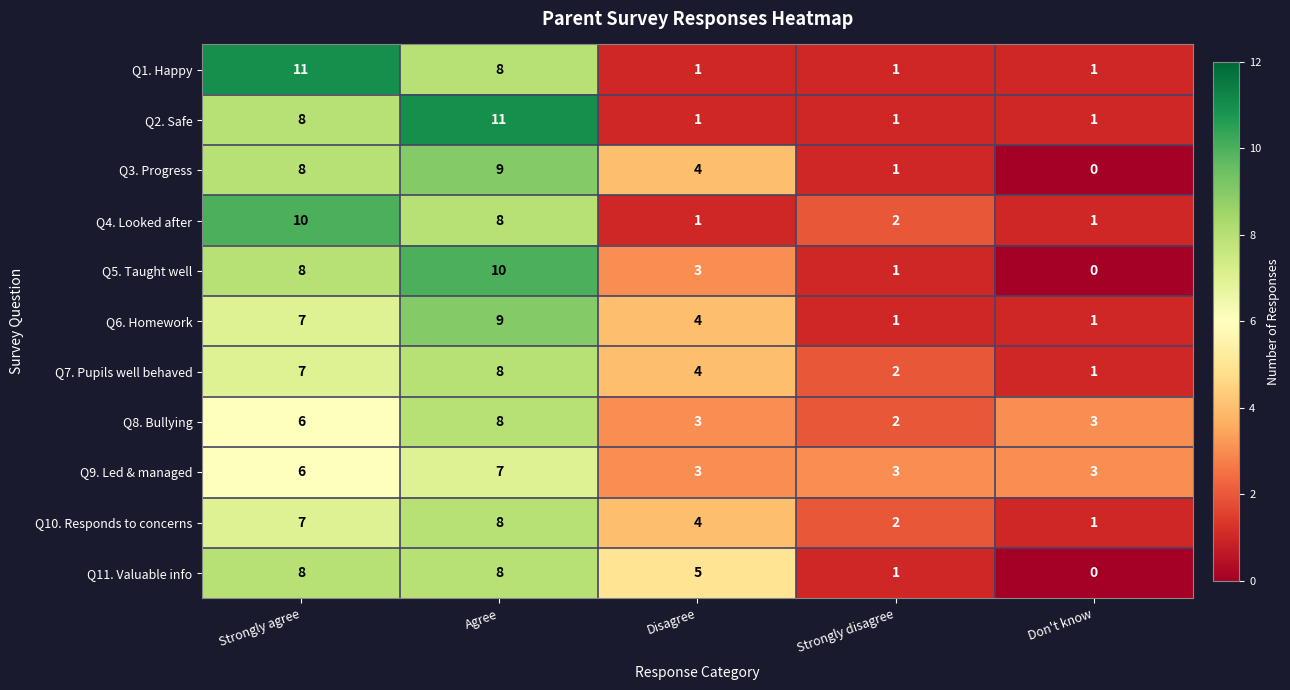

What is the spread (max minus min) of values at Strongly agree?

5